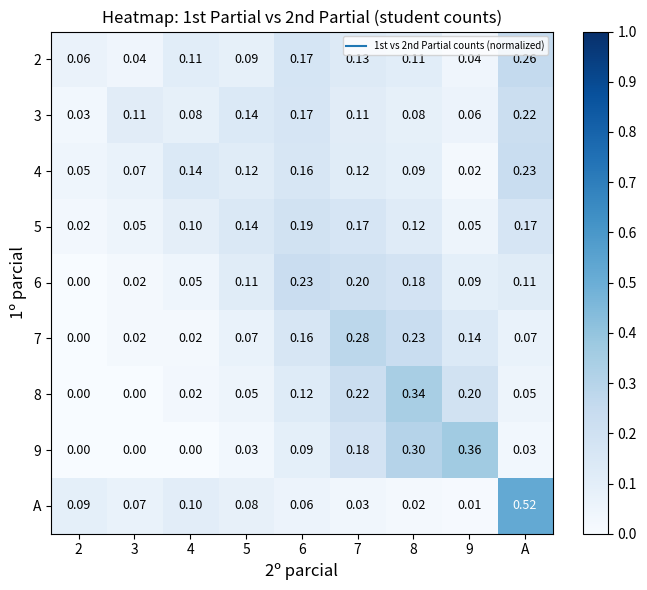

Which label corresponds to the largest value in the chart?

A